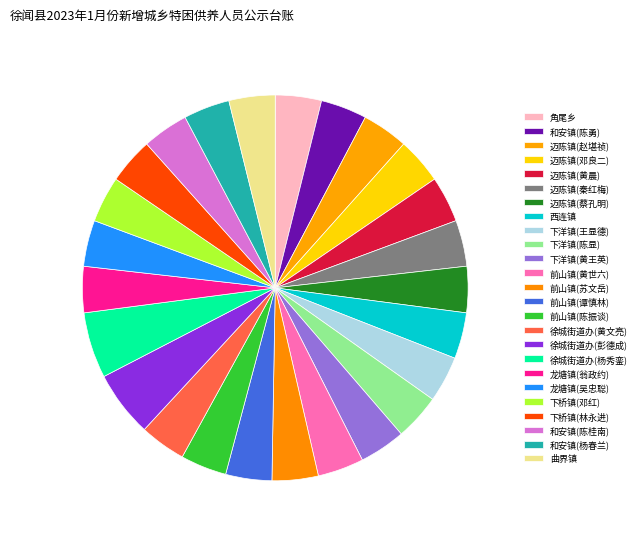

True or false: 角尾乡 accounts for 13% of the total.

False